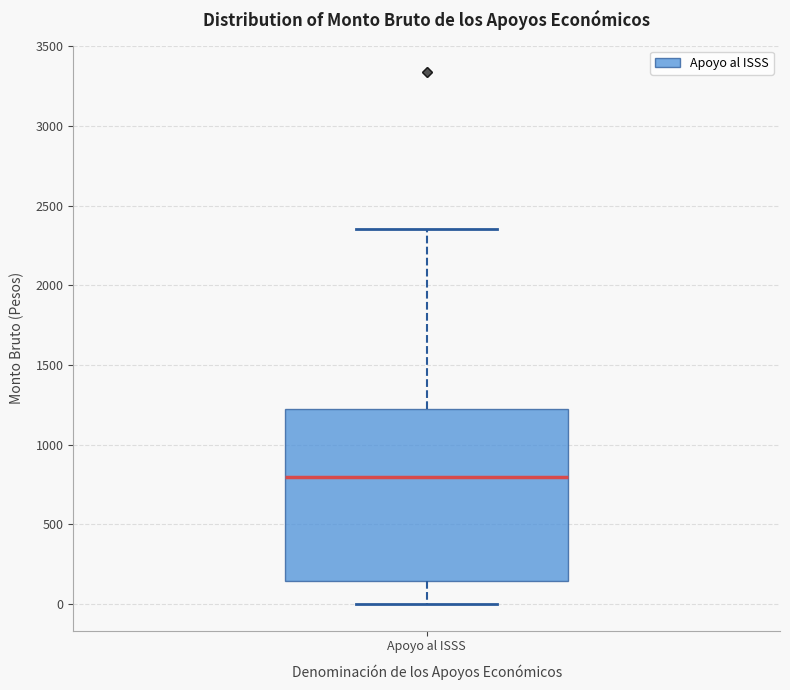

Where is the upper edge of the box for Apoyo al ISSS on the y-axis? The values are not printed on the chart, so give them approximately, as read against the axis.

1200